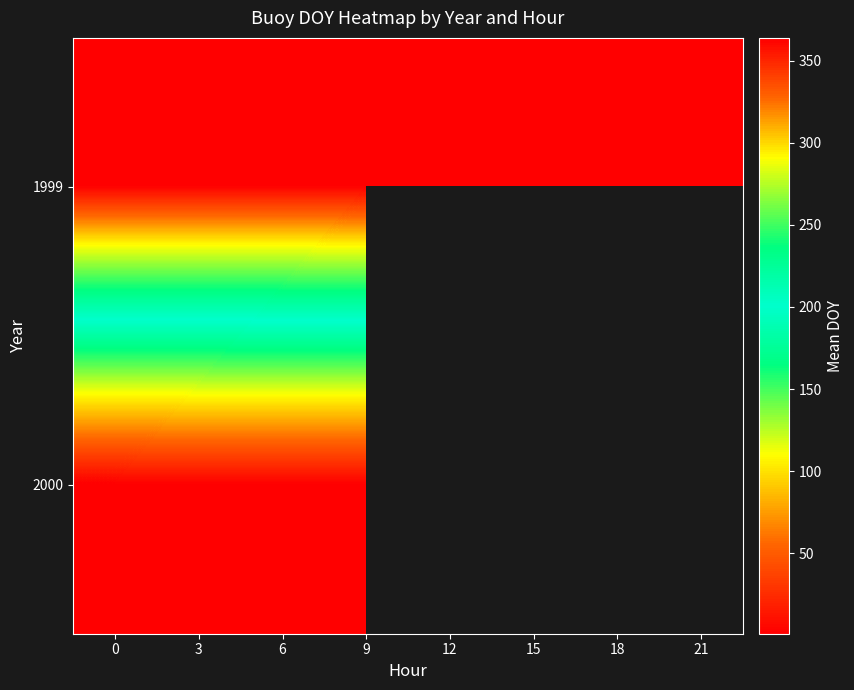

What is the difference between the row_0 values at 6 and 15?

0.1